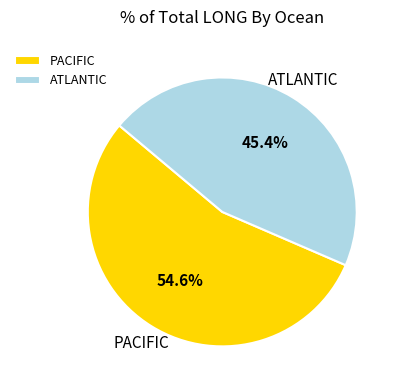

The PACIFIC slice represents 17% of the pie. True or false?

False